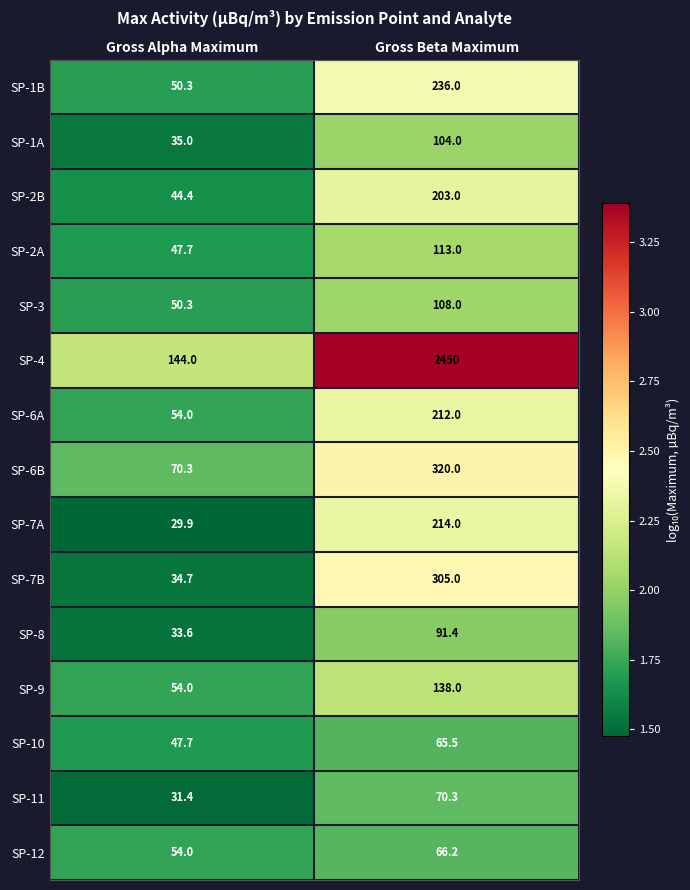

What is the greatest value displayed?

2450.0